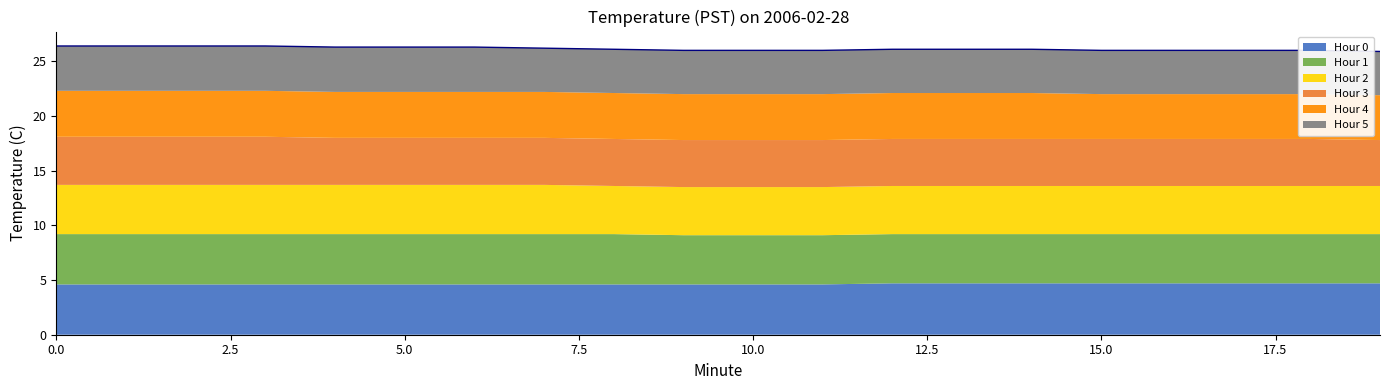

What is the difference between the highest and lowest values at 17?

0.7